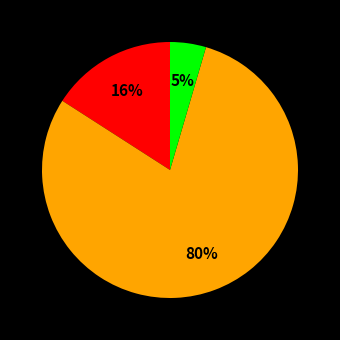

Is there any slice that represents more than half of the pie?

Yes